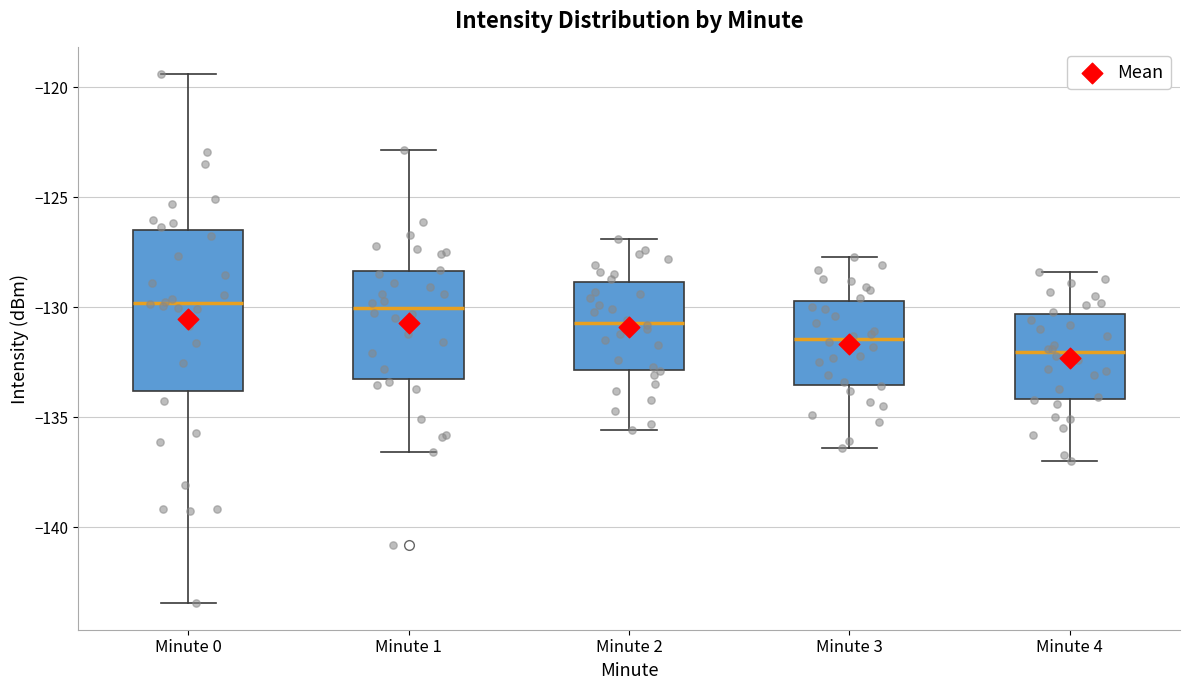

Reading left to right, transcribe this box plot: for each box, give where its median line is, the range the box spans, and where its two whiskers end, as read against the y-axis. The values are not printed on the chart, so give them approximately, as read against the axis.

Minute 0: median -130.0, box -134.0 to -126.5, whiskers -143.5 to -119.5
Minute 1: median -130.0, box -133.0 to -128.5, whiskers -136.5 to -123.0
Minute 2: median -130.5, box -133.0 to -129.0, whiskers -135.5 to -127.0
Minute 3: median -131.5, box -133.5 to -129.5, whiskers -136.5 to -127.5
Minute 4: median -132.0, box -134.0 to -130.5, whiskers -137.0 to -128.5